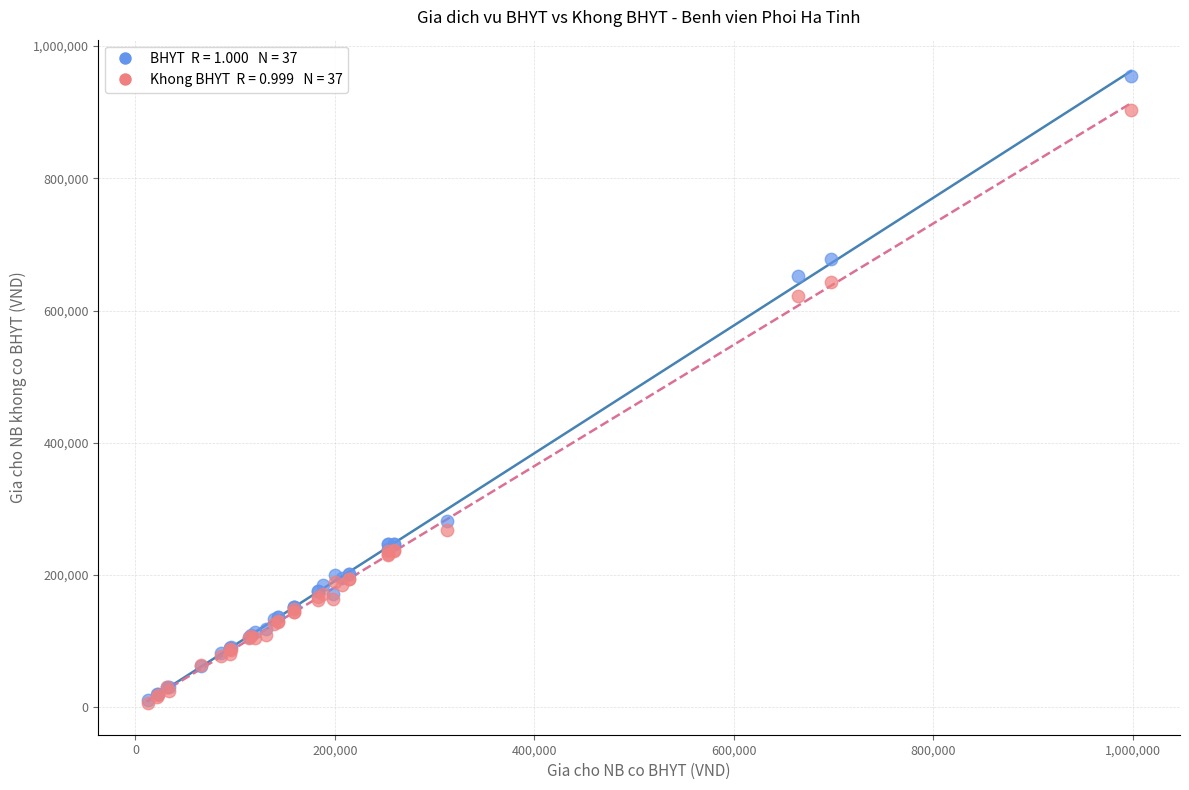

Across all series, what Y value is closest to 480174?

621974